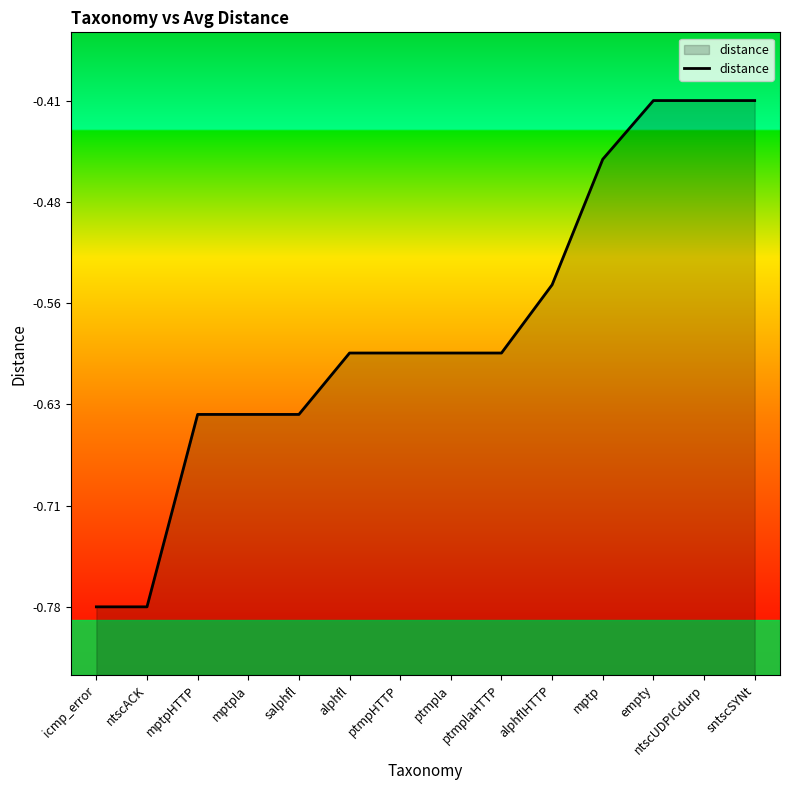

What is the approximate value at mptp?

-0.5